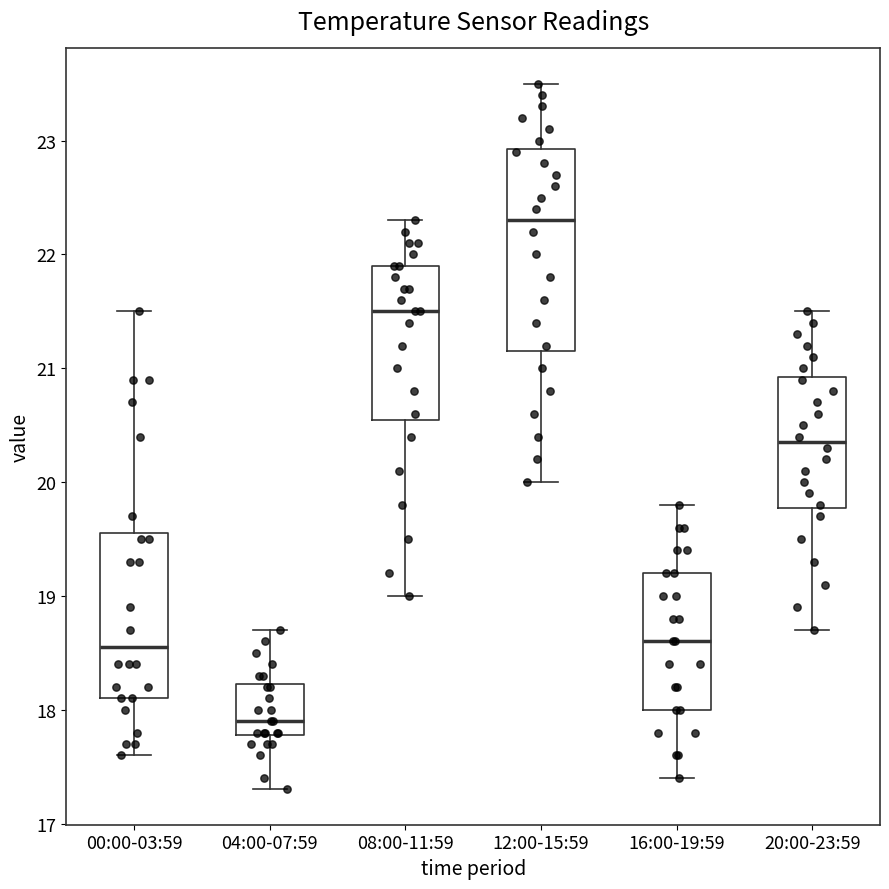

Reading left to right, transcribe this box plot: for each box, give where its median line is, the range the box spans, and where its two whiskers end, as read against the y-axis. The values are not printed on the chart, so give them approximately, as read against the axis.

00:00-03:59: median 18.6, box 18.1 to 19.6, whiskers 17.6 to 21.5
04:00-07:59: median 17.9, box 17.8 to 18.2, whiskers 17.3 to 18.7
08:00-11:59: median 21.5, box 20.6 to 21.9, whiskers 19.0 to 22.3
12:00-15:59: median 22.3, box 21.2 to 22.9, whiskers 20.0 to 23.5
16:00-19:59: median 18.6, box 18.0 to 19.2, whiskers 17.4 to 19.8
20:00-23:59: median 20.4, box 19.8 to 20.9, whiskers 18.7 to 21.5